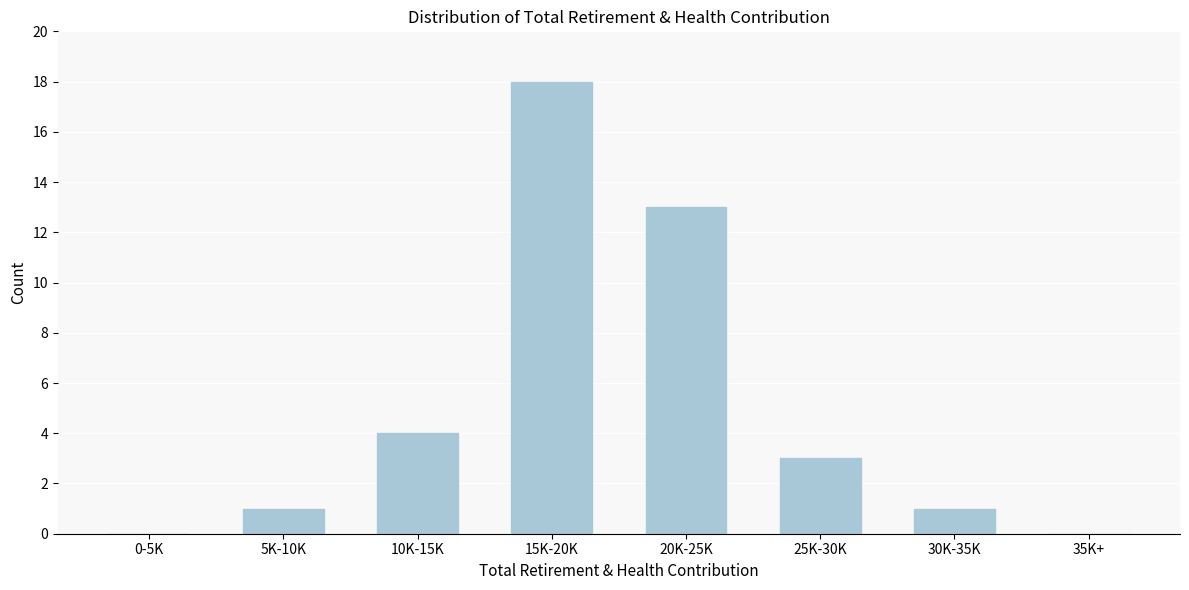

Reading left to right, transcribe all the data shown in this chart.

0-5K=0	5K-10K=1	10K-15K=4	15K-20K=18	20K-25K=13	25K-30K=3	30K-35K=1	35K+=0